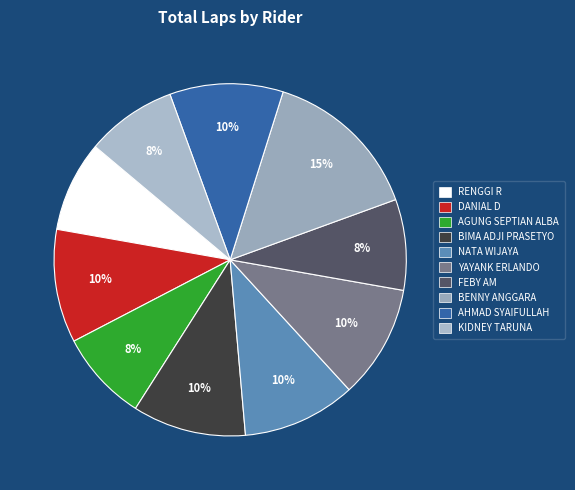

Count the number of slices in the pie.

10